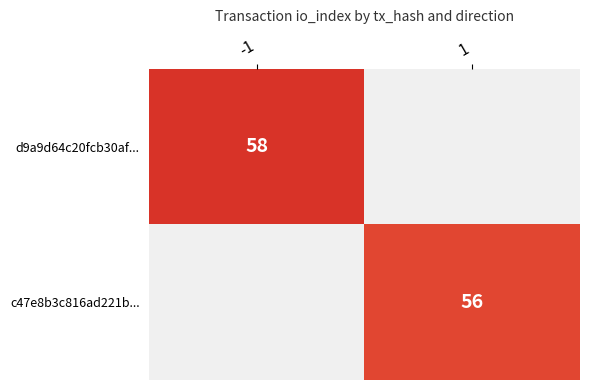

At how many categories does at least one series exceed 10?

2